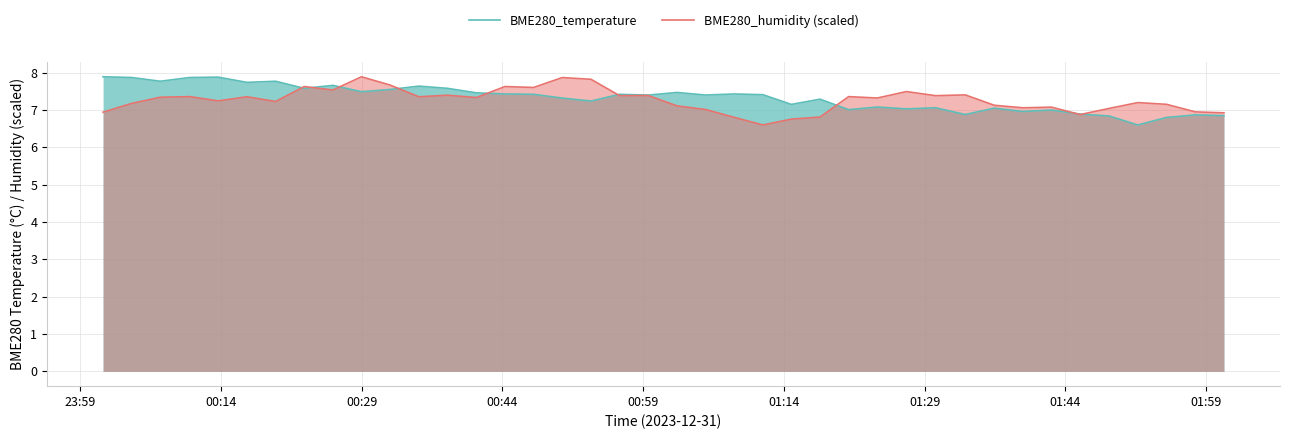

In BME280_temperature, how many points are higher than both neighbors (excluding endpoints)?

13